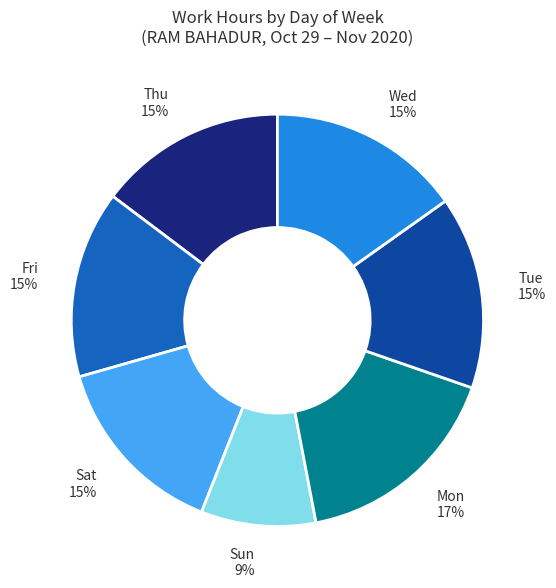

To the nearest percent, what percentage of the pie is Thu?

15%